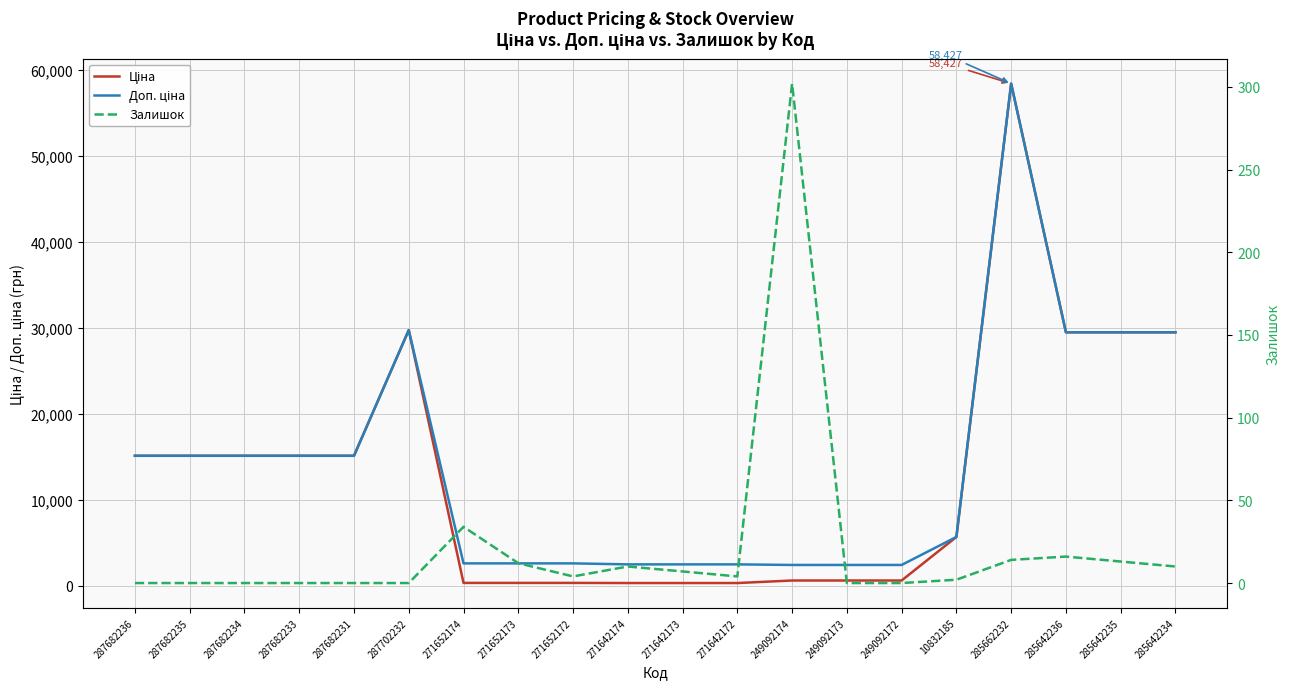

How many categories are shown in the chart?

20